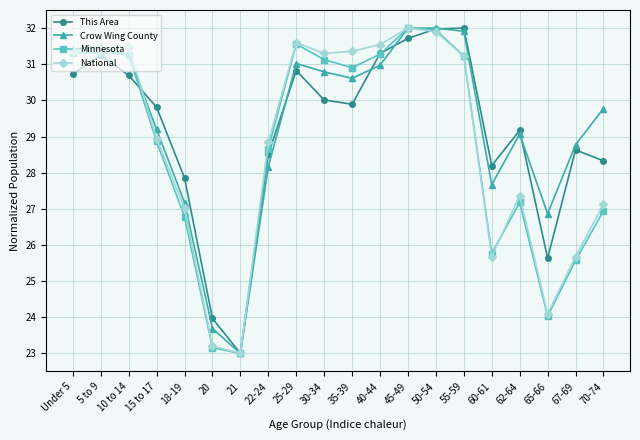

Reading right to left, list all the values displayed in this chart.

This Area: 70-74=28.3	67-69=28.6	65-66=25.6	62-64=29.2	60-61=28.2	55-59=32.0	50-54=32.0	45-49=31.7	40-44=31.3	35-39=29.9	30-34=30.0	25-29=30.8	22-24=28.5	21=23.0	20=24.0	18-19=27.9	15 to 17=29.8	10 to 14=30.7	5 to 9=31.2	Under 5=30.7
Crow Wing County: 70-74=29.8	67-69=28.8	65-66=26.9	62-64=29.1	60-61=27.7	55-59=31.9	50-54=32.0	45-49=32.0	40-44=31.0	35-39=30.6	30-34=30.8	25-29=31.0	22-24=28.2	21=23.0	20=23.7	18-19=27.2	15 to 17=29.2	10 to 14=31.2	5 to 9=31.5	Under 5=31.4
Minnesota: 70-74=26.9	67-69=25.6	65-66=24.0	62-64=27.2	60-61=25.8	55-59=31.2	50-54=31.9	45-49=32.0	40-44=31.3	35-39=30.9	30-34=31.1	25-29=31.6	22-24=28.7	21=23.0	20=23.2	18-19=26.8	15 to 17=28.9	10 to 14=31.3	5 to 9=31.3	Under 5=31.3
National: 70-74=27.1	67-69=25.7	65-66=24.1	62-64=27.4	60-61=25.7	55-59=31.2	50-54=31.9	45-49=32.0	40-44=31.5	35-39=31.4	30-34=31.3	25-29=31.6	22-24=28.8	21=23.0	20=23.2	18-19=27.0	15 to 17=28.9	10 to 14=31.5	5 to 9=31.4	Under 5=31.4